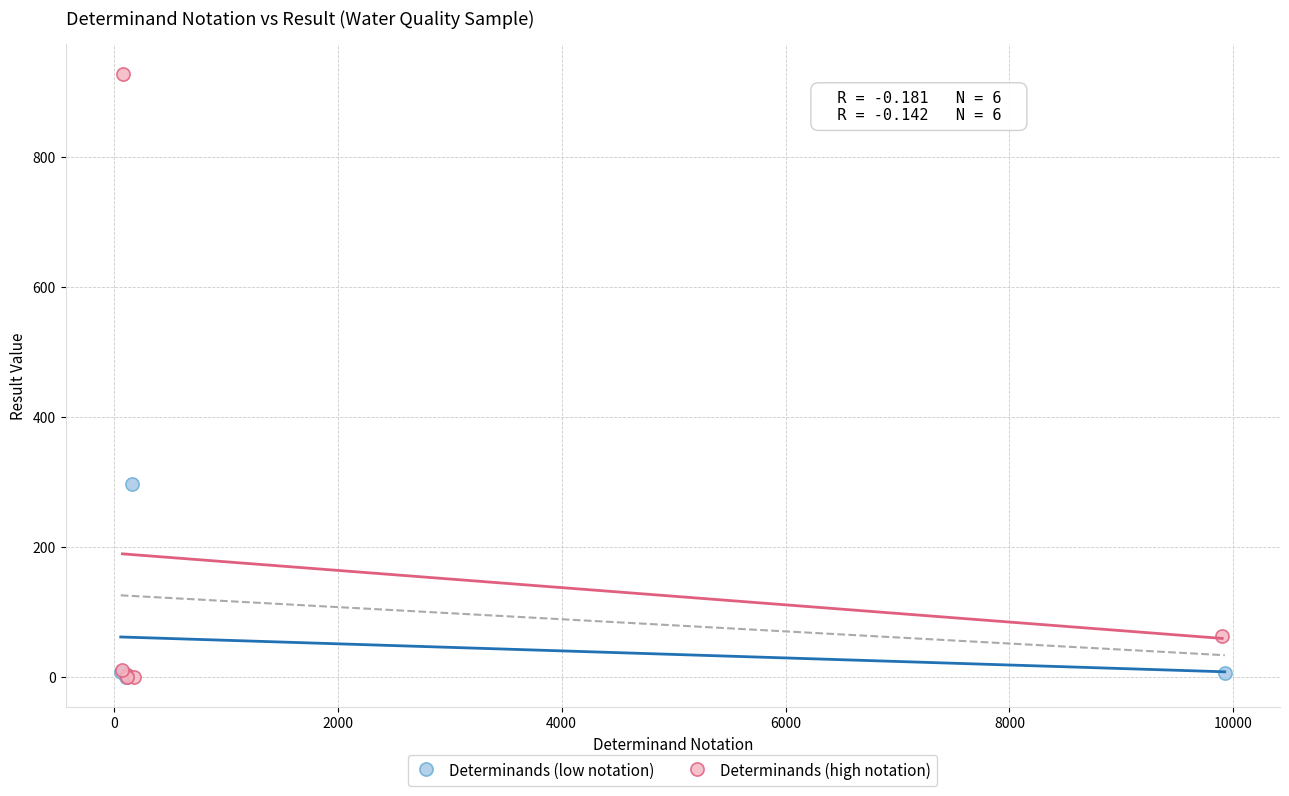

Which series has the widest spread of Y values?

Determinands (high notation)